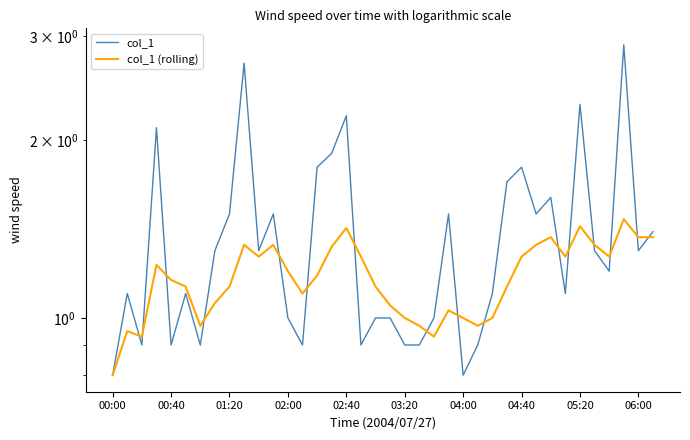

What is the minimum value for col_1?

0.8